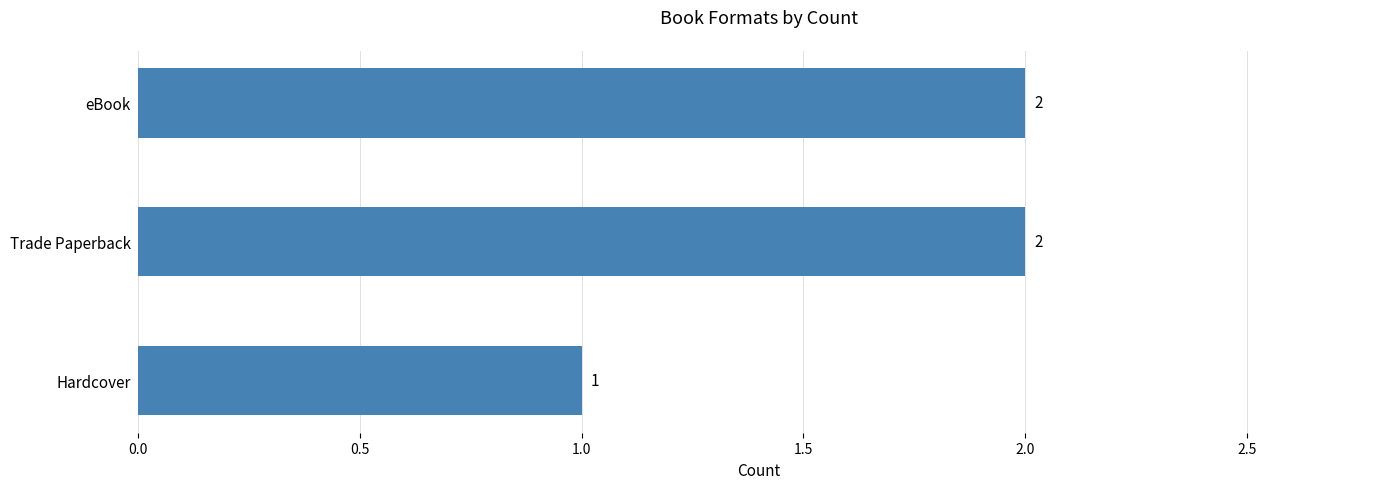

Reading top to bottom, list all the values displayed in this chart.

2	2	1